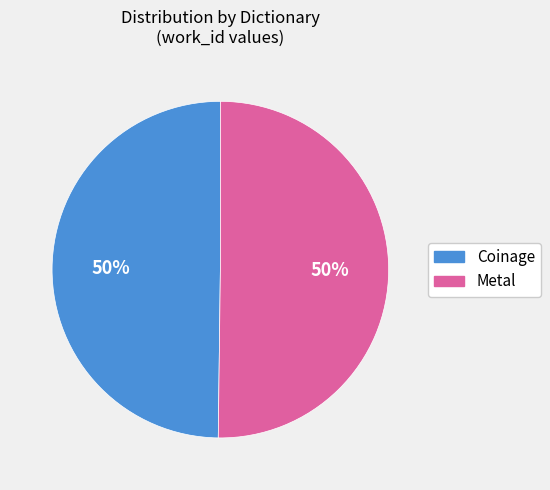

Is it true that Coinage is 50% of the pie?

True